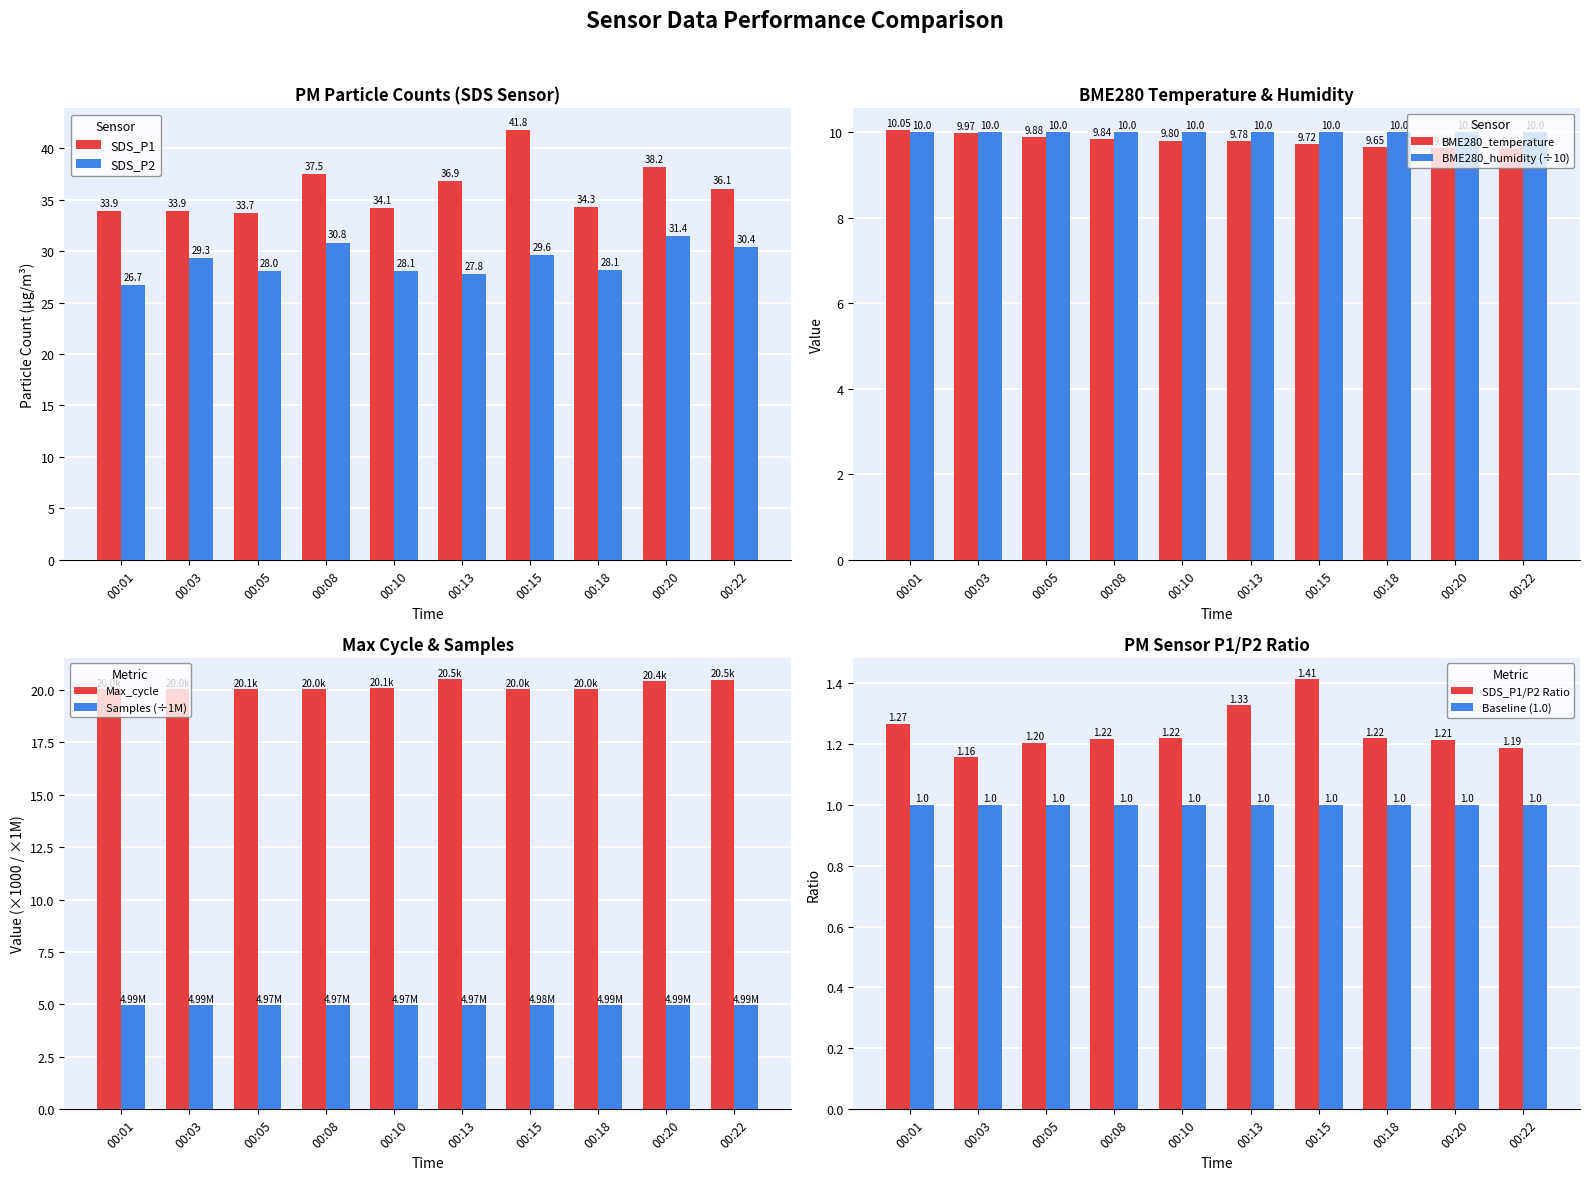

Is the value of SDS_P2 at 00:03 greater than the value of SDS_P1 at 00:18?

No